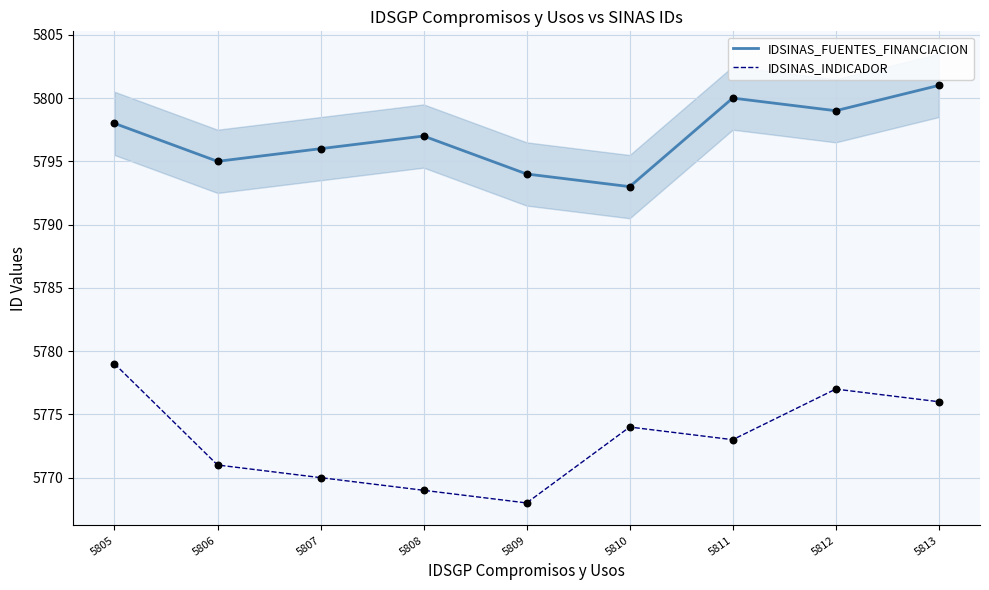

What is the total value across all series at 5812?

11576